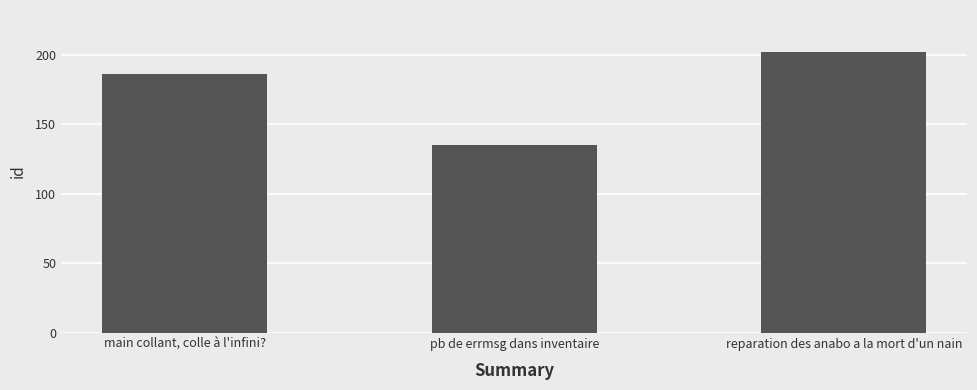

What position from the left is main collant, colle à l'infini??

1